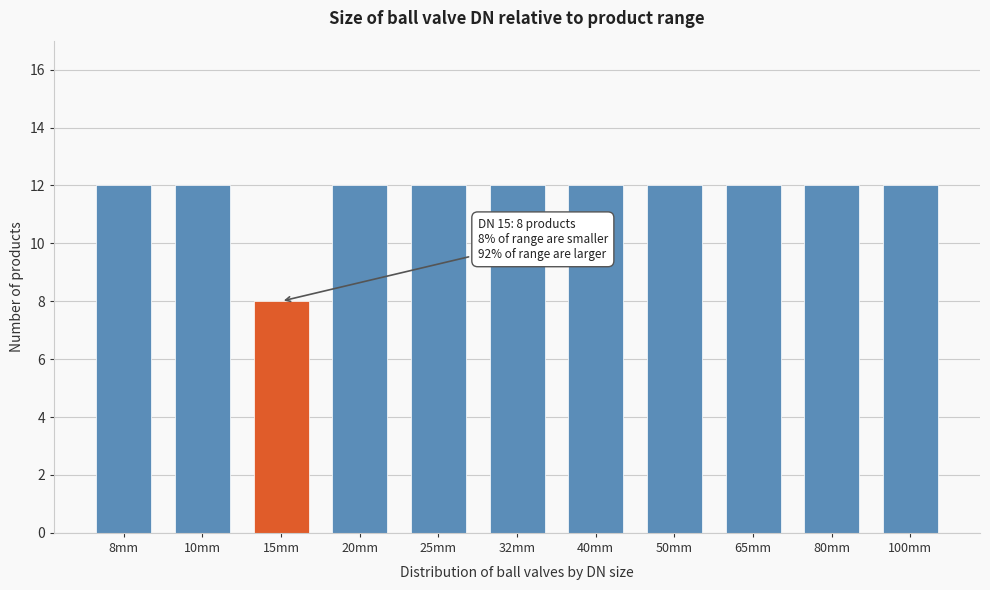

Reading left to right, list all the values displayed in this chart.

12	12	8	12	12	12	12	12	12	12	12